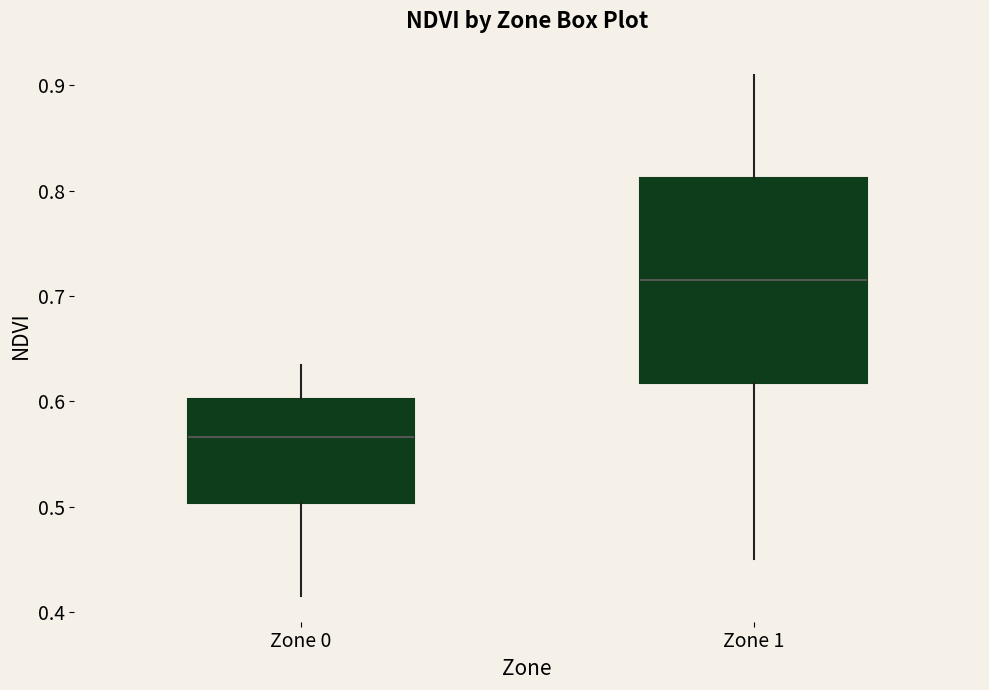

Which box is the tallest, from its lower edge to its upper edge?

Zone 1